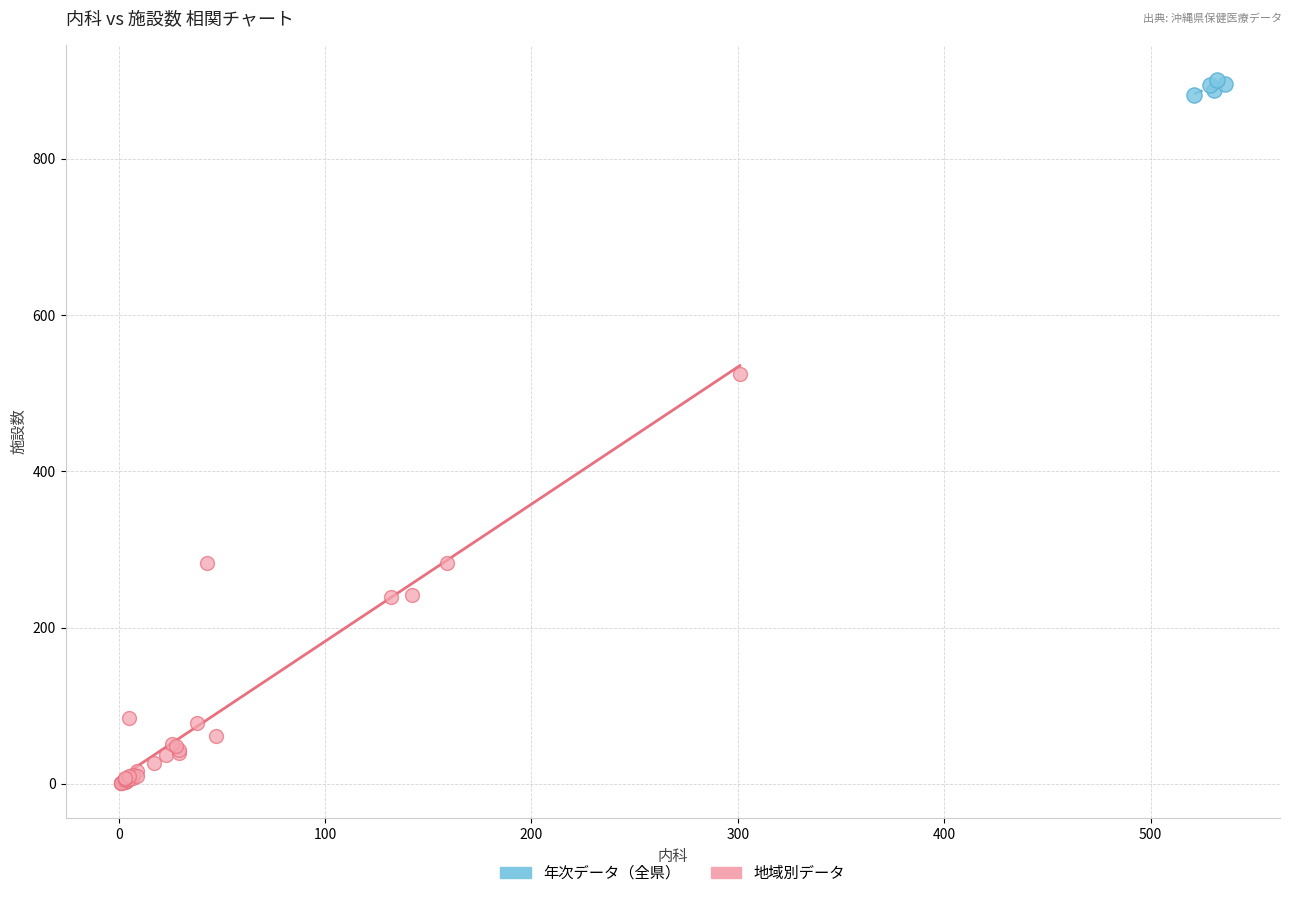

Which series contains the highest Y value?

年次データ（全県）